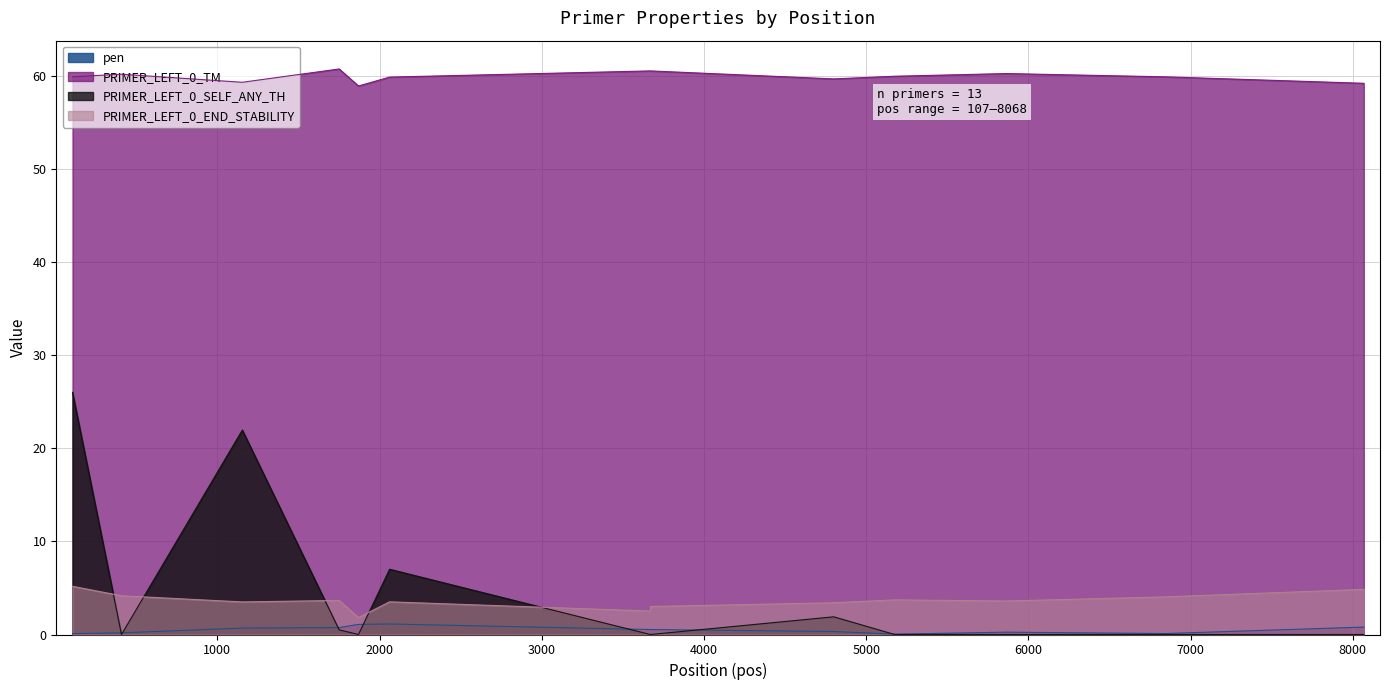

True or false: pen and PRIMER_LEFT_0_END_STABILITY cross at least once.

False